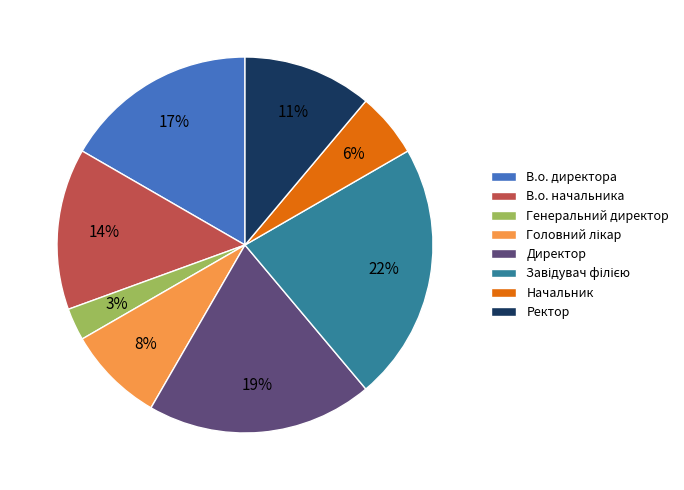

What is the ratio of the value at Ректор to the value at Директор?

0.6